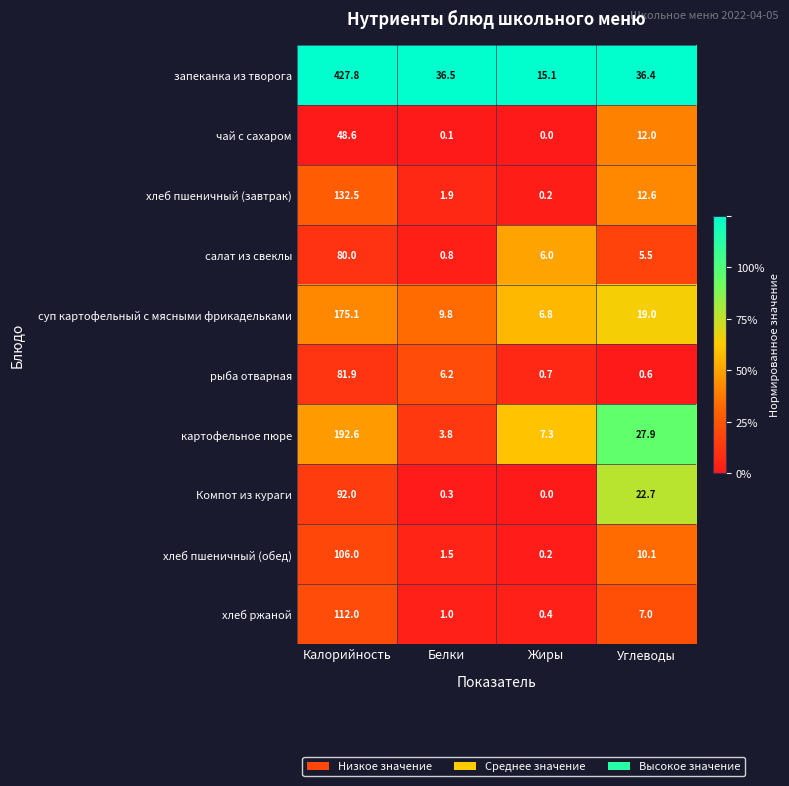

Which category has the lowest value across all series?

Жиры